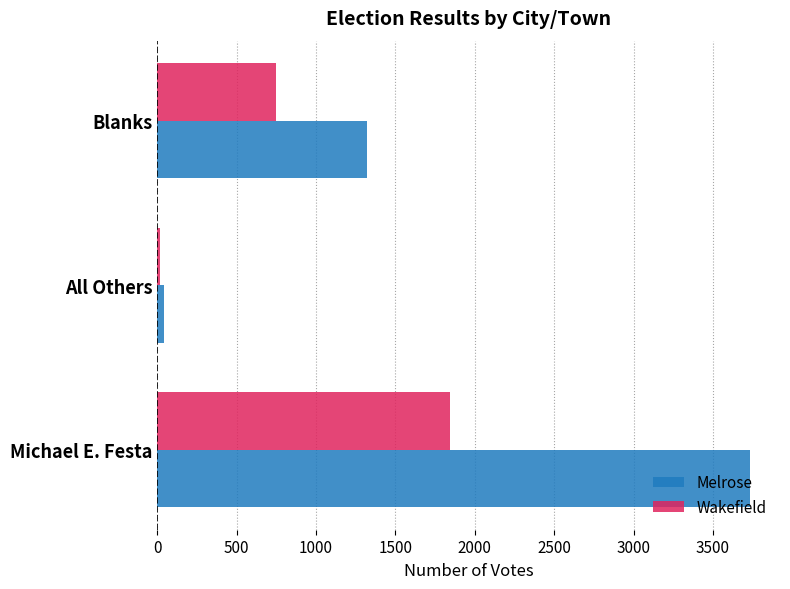

What is the sum of all Wakefield values?

2611